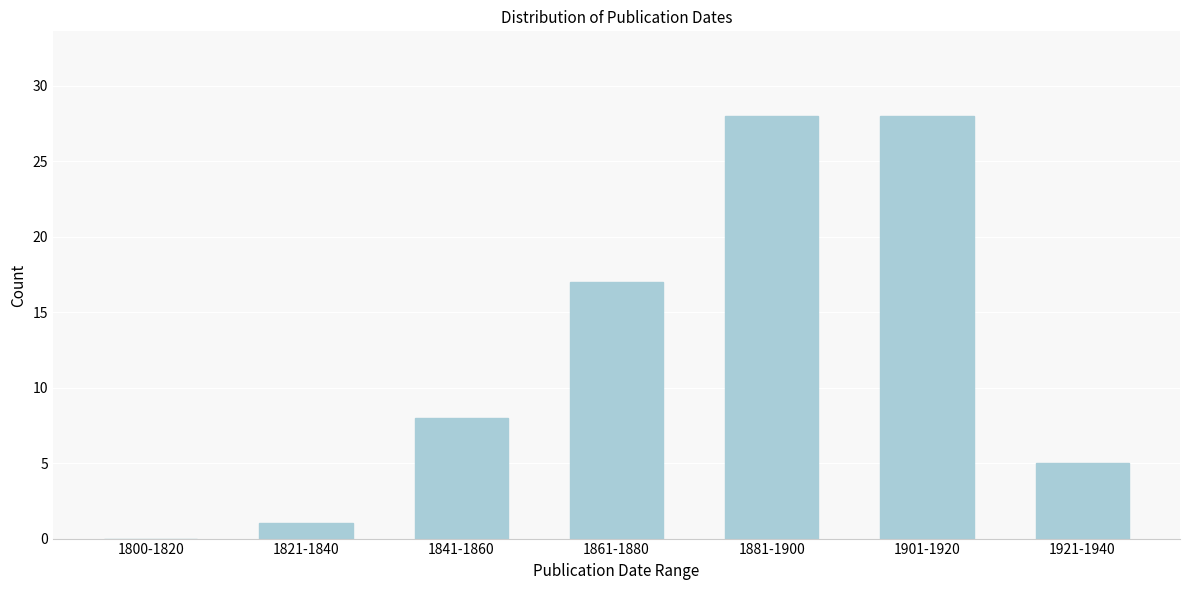

Reading left to right, what are all the values shown in this chart?

1800-1820=0	1821-1840=1	1841-1860=8	1861-1880=17	1881-1900=28	1901-1920=28	1921-1940=5